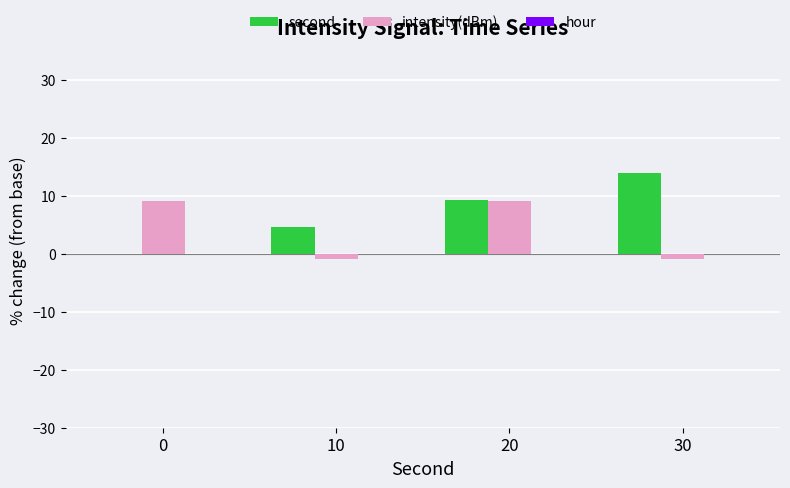

Which series has the largest total across all categories?

second